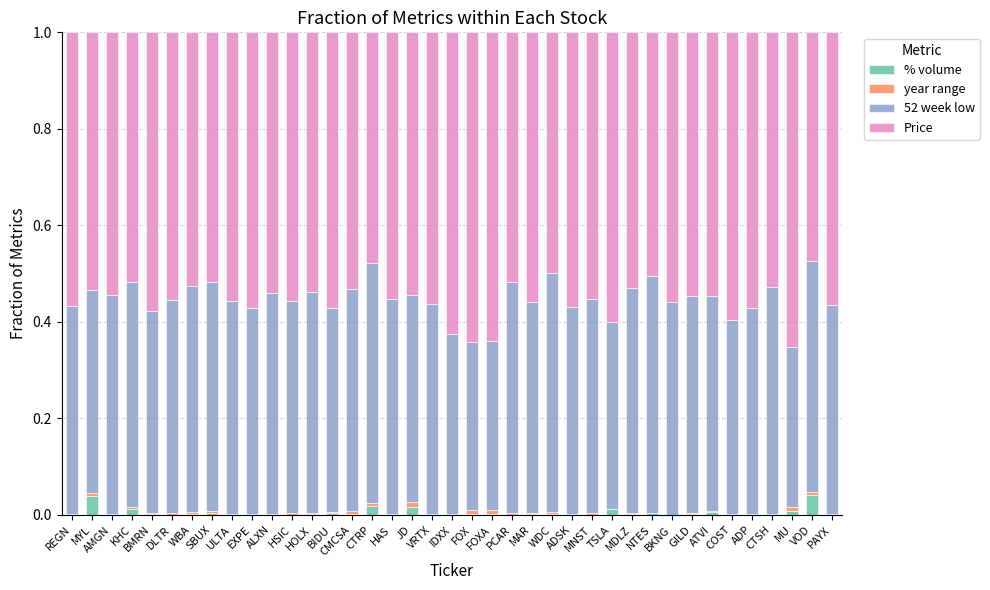

Are the bars horizontal?

No